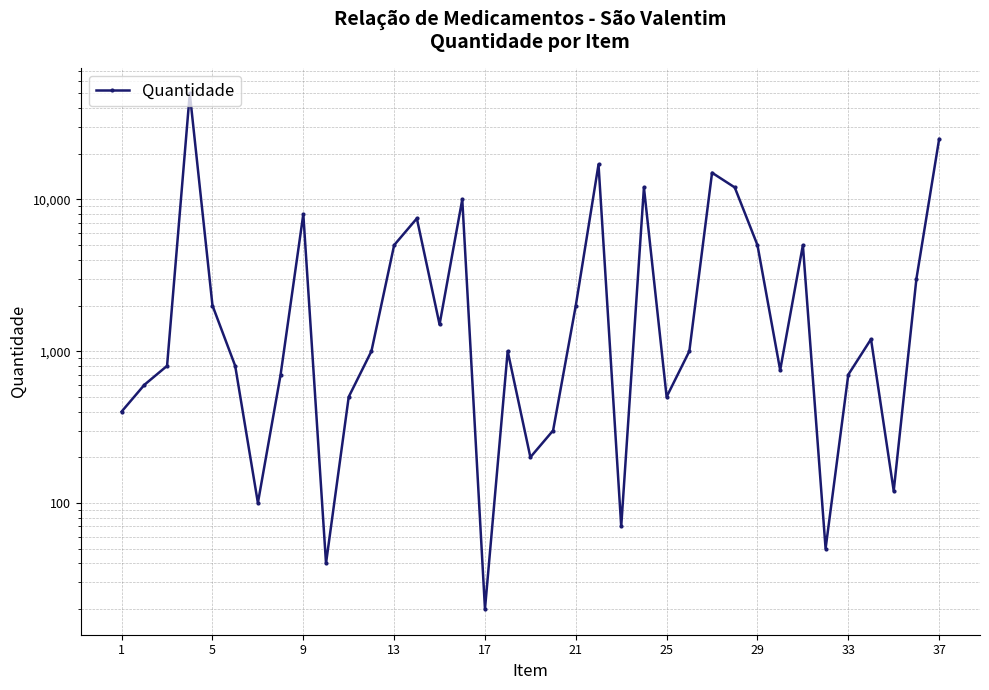

What is the minimum value shown in the chart?

20